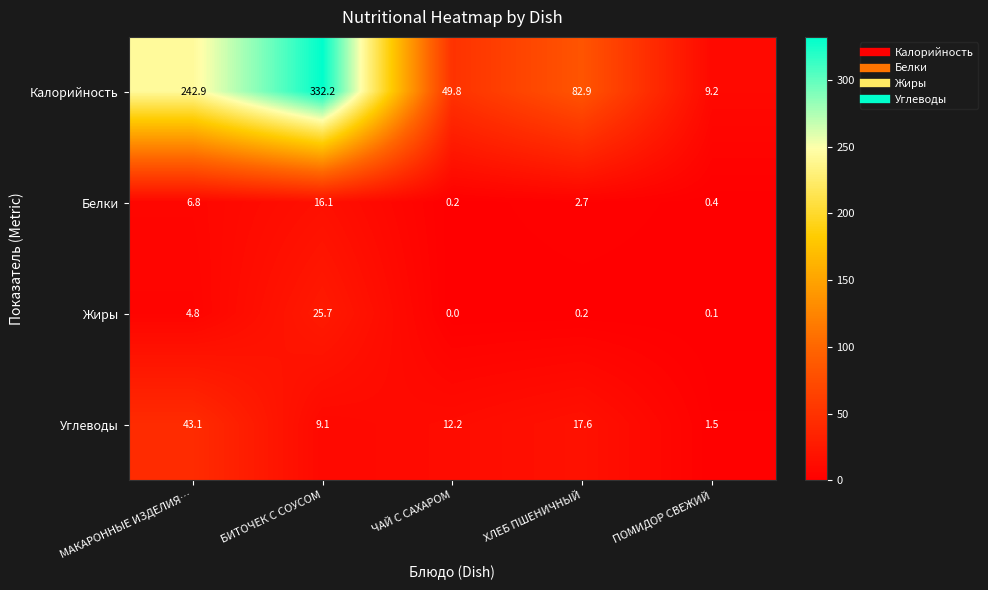

Count the number of categories in the chart.

5